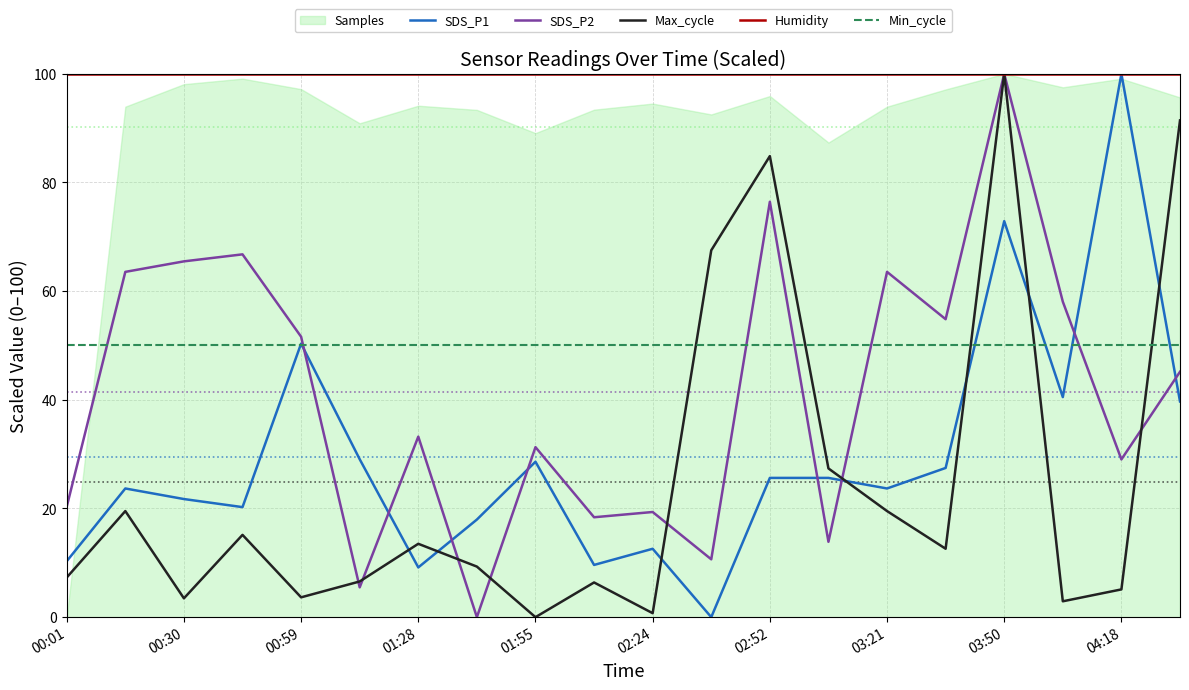

Reading left to right, what are all the values shown in this chart?

SDS_P1: 10.3	23.7	21.7	20.3	50.3	29.1	9.2	18.0	28.6	9.6	12.6	0.0	25.6	25.6	23.7	27.5	72.9	40.5	100.0	39.7
SDS_P2: 20.3	63.5	65.5	66.8	51.6	5.5	33.2	0.0	31.3	18.4	19.4	10.6	76.5	13.9	63.5	54.8	100.0	58.1	29.0	45.2
Max_cycle: 7.3	19.5	3.5	15.1	3.6	6.6	13.5	9.3	0.0	6.4	0.7	67.5	84.9	27.4	19.5	12.6	100.0	2.9	5.1	91.4
Humidity: 99.9	99.9	99.9	99.9	99.9	99.9	99.9	99.9	99.9	99.9	99.9	99.9	99.9	99.9	99.9	99.9	99.9	99.9	99.9	99.9
Min_cycle: 50.0	50.0	50.0	50.0	50.0	50.0	50.0	50.0	50.0	50.0	50.0	50.0	50.0	50.0	50.0	50.0	50.0	50.0	50.0	50.0